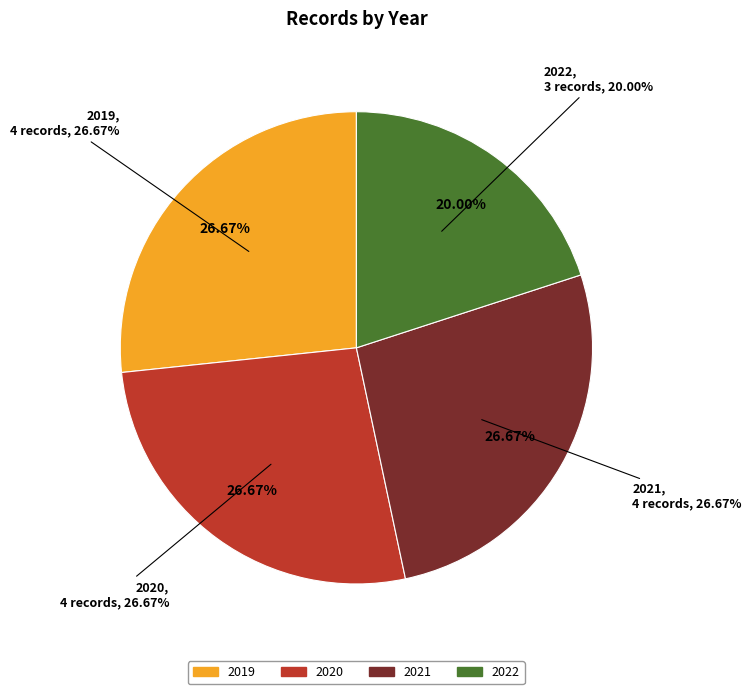

What percentage is NOT represented by 14?

93.3%